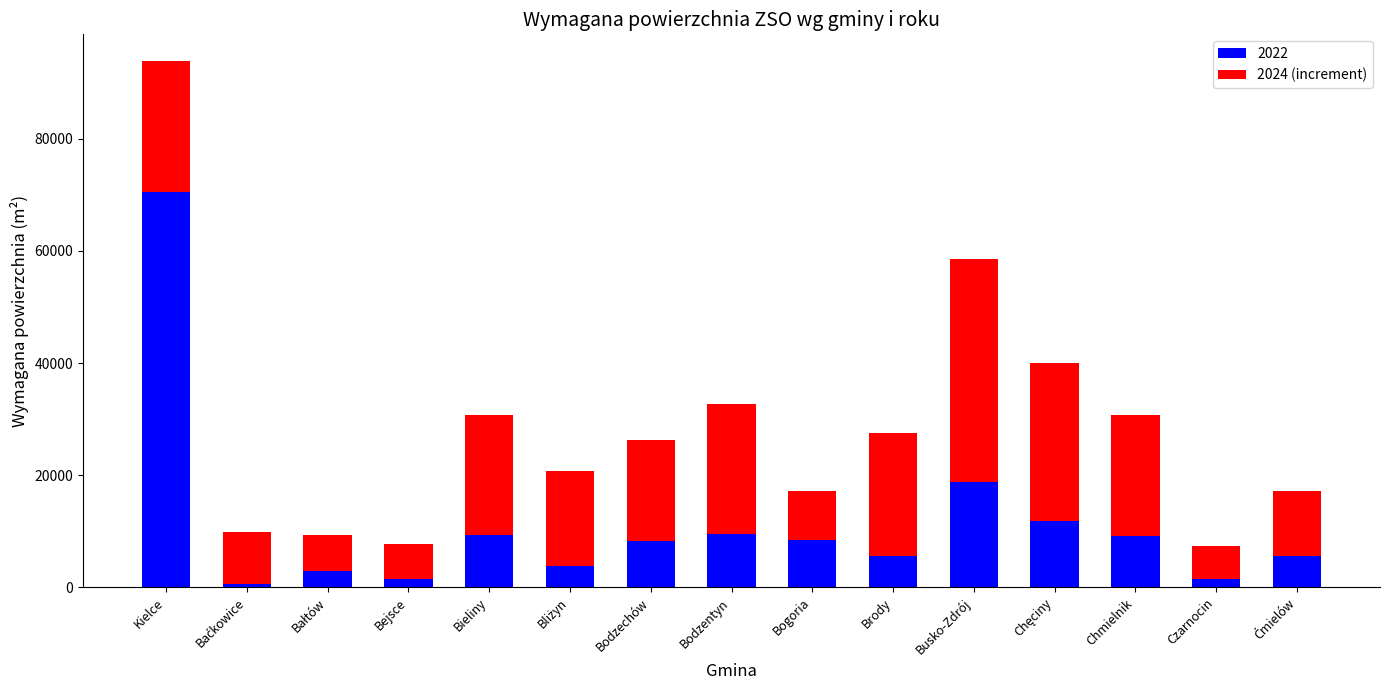

What is the total value across all series at Bodzechów?

26320